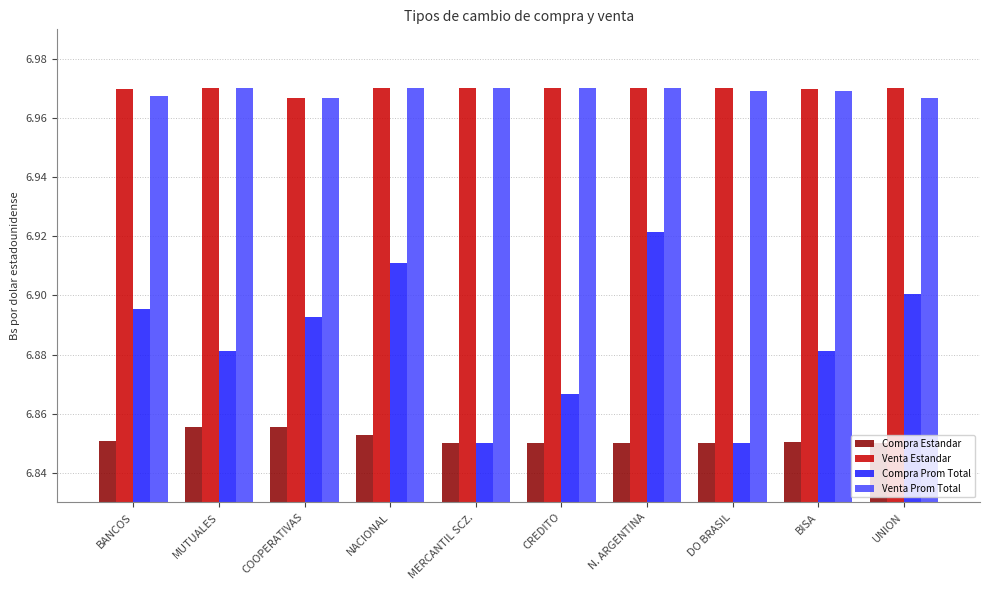

Are the bars grouped side by side (vs. stacked)?

Yes